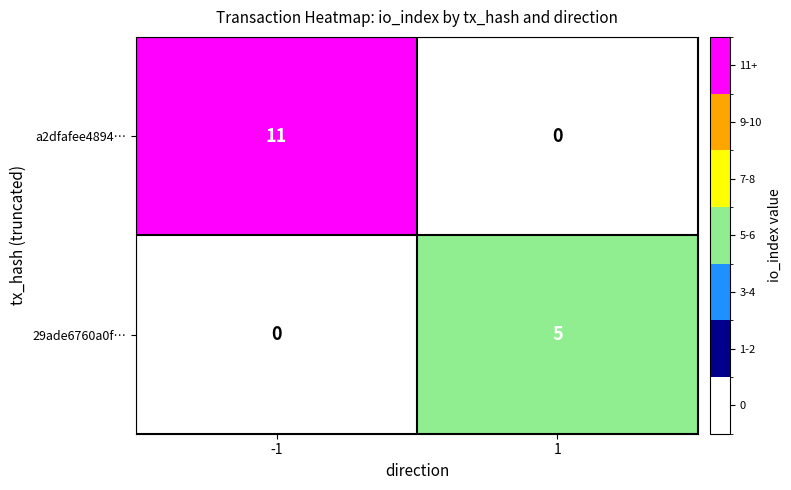

Is it true that a2dfafee4894… equals 0 at 1?

True